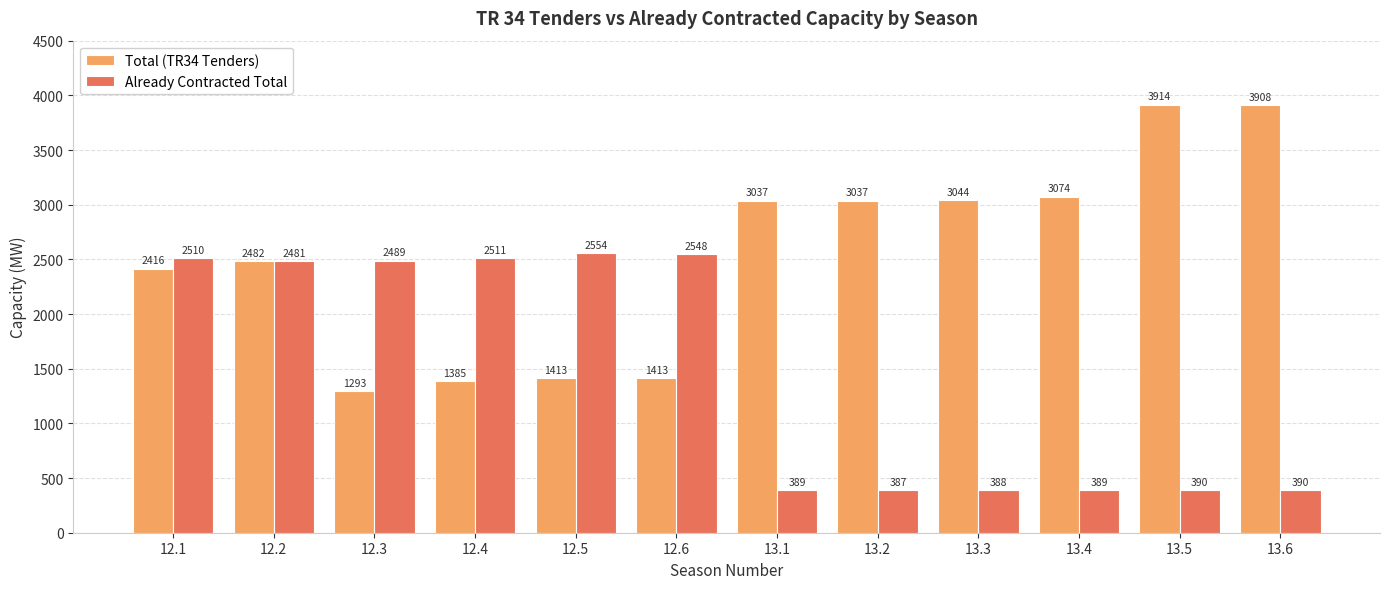

Rank the series by their average value, from lowest to highest.

Already Contracted Total, Total (TR34 Tenders)